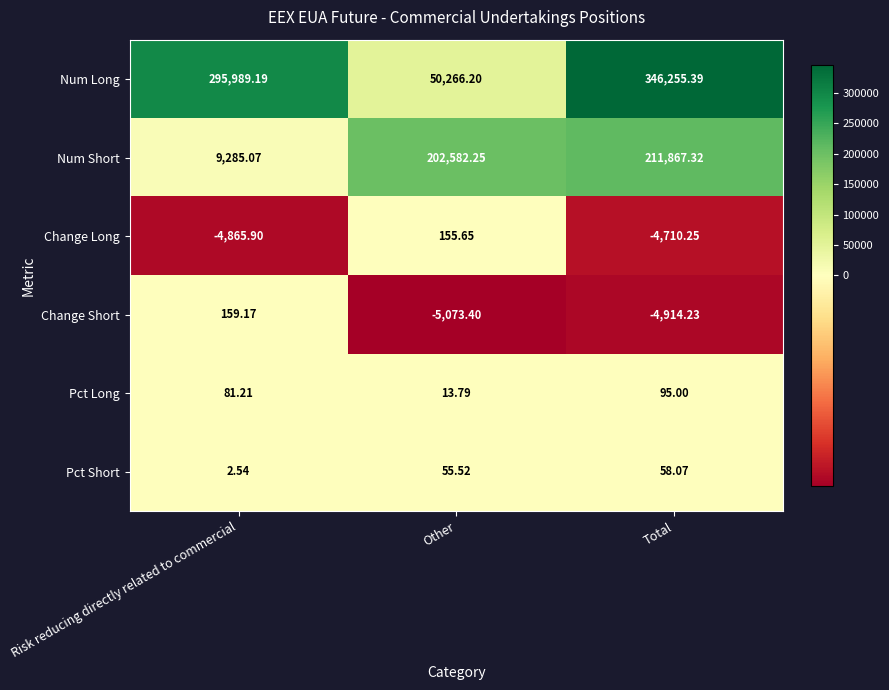

Which series changed the most between Other and Total?

Num Long